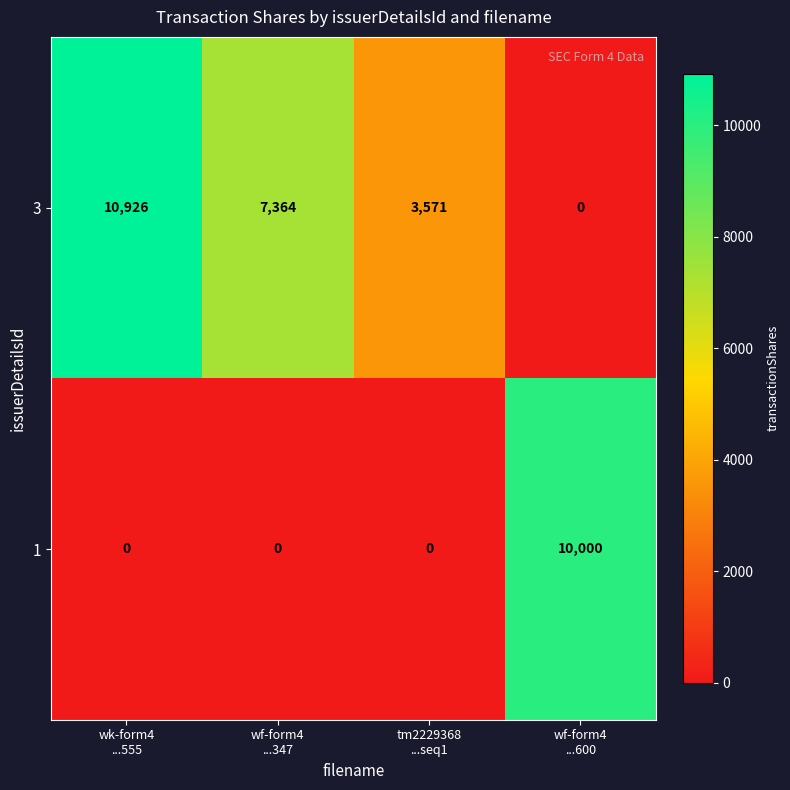

Rank the series at wf-form4
...600 from highest to lowest value.

1, 3